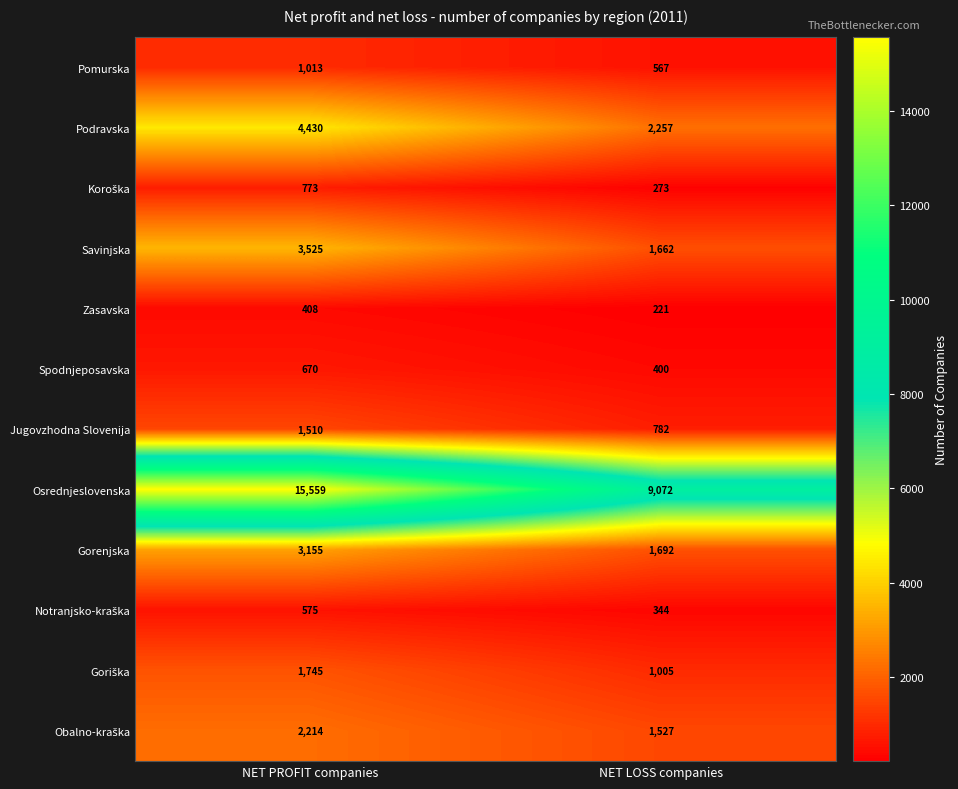

The value of Savinjska at NET LOSS companies is 1662. True or false?

True